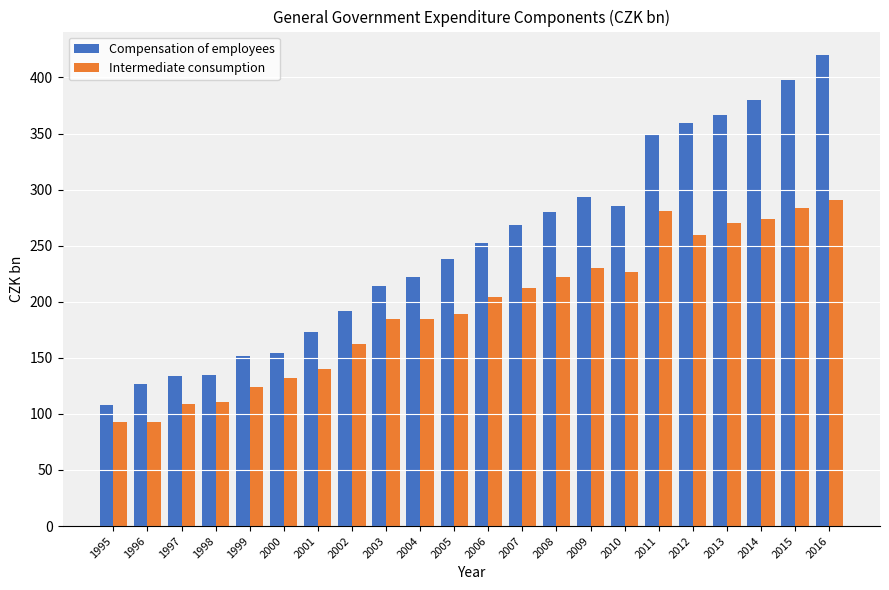

The value of Compensation of employees at 1997 is 133.9. True or false?

True